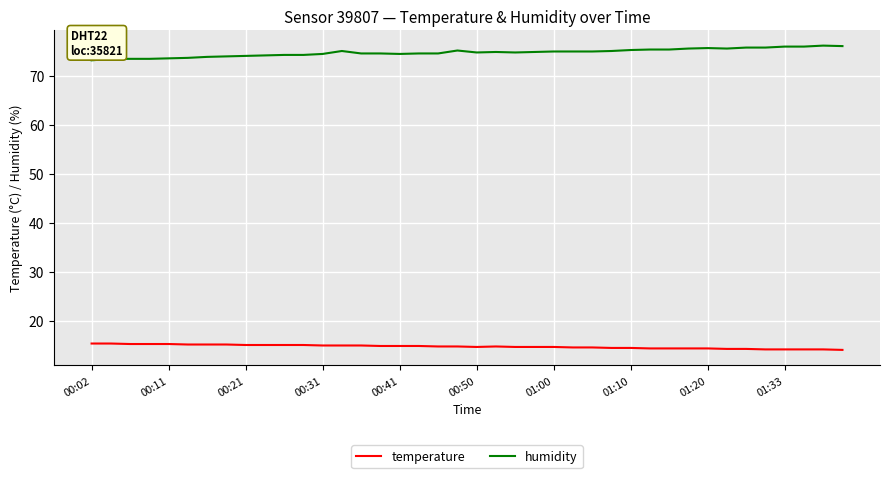

What is the difference between the maximum and minimum values in the humidity series?

3.0